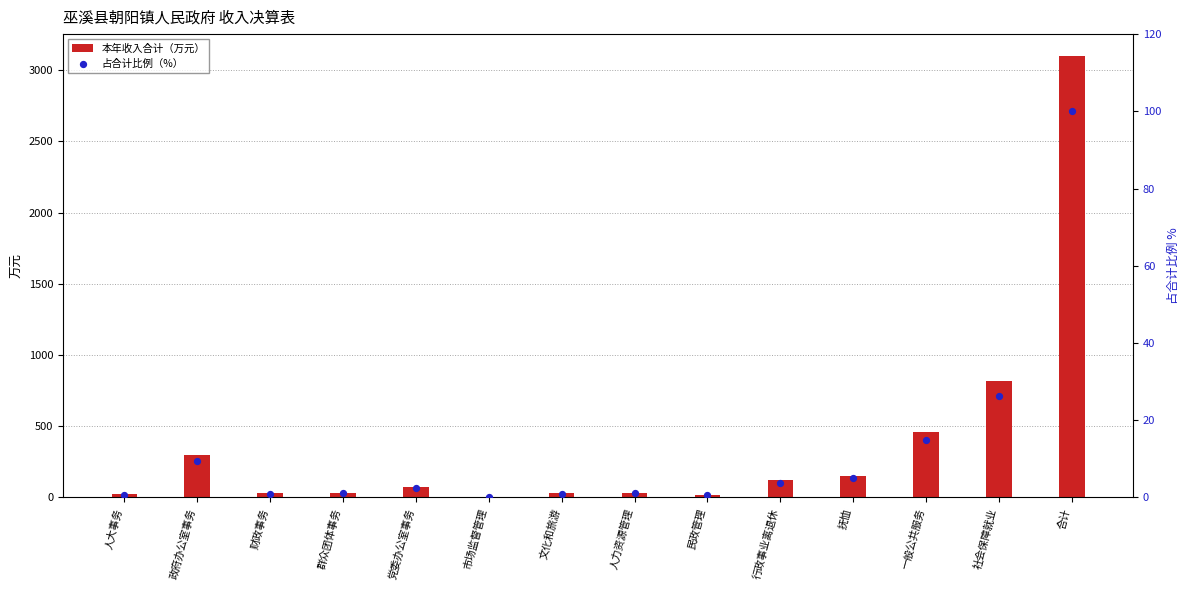

What is the total value across all series at 财政事务?

32.4